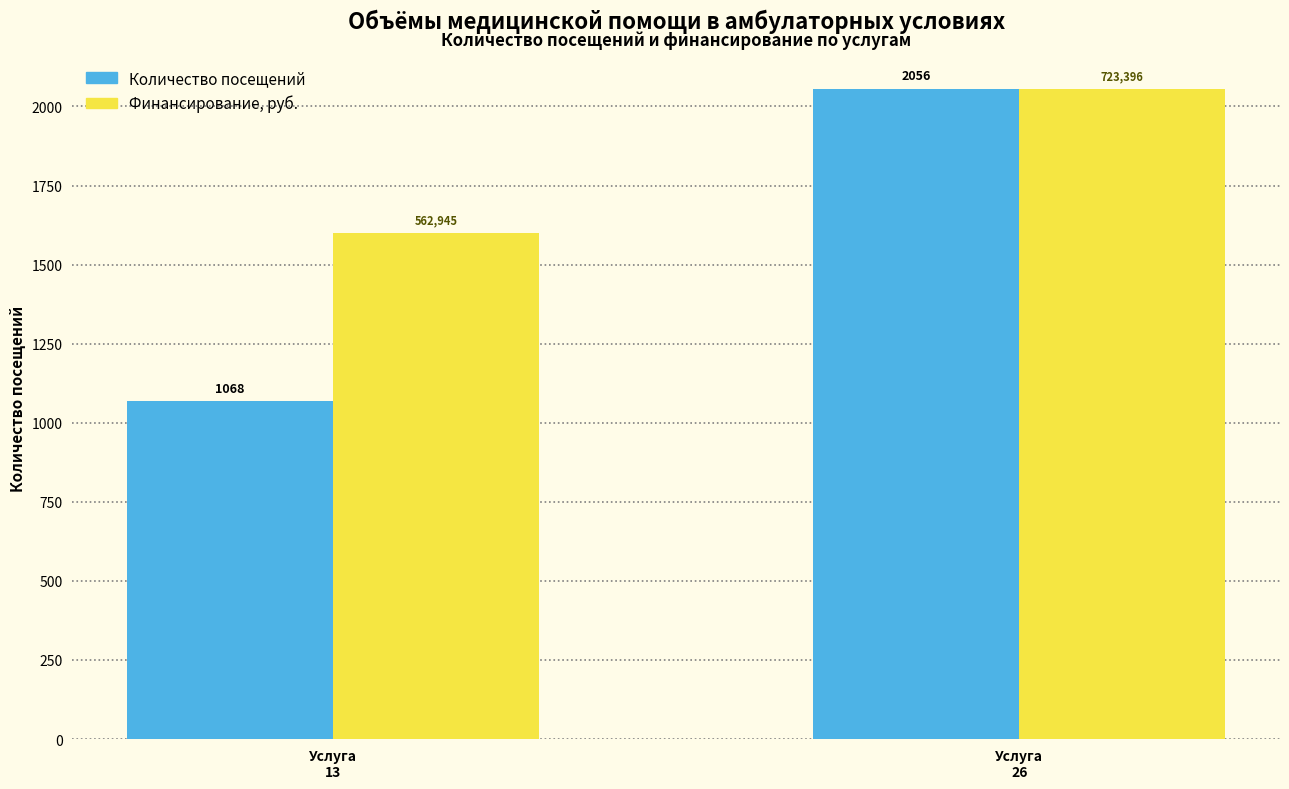

What is the minimum value shown in the chart?

1068.0